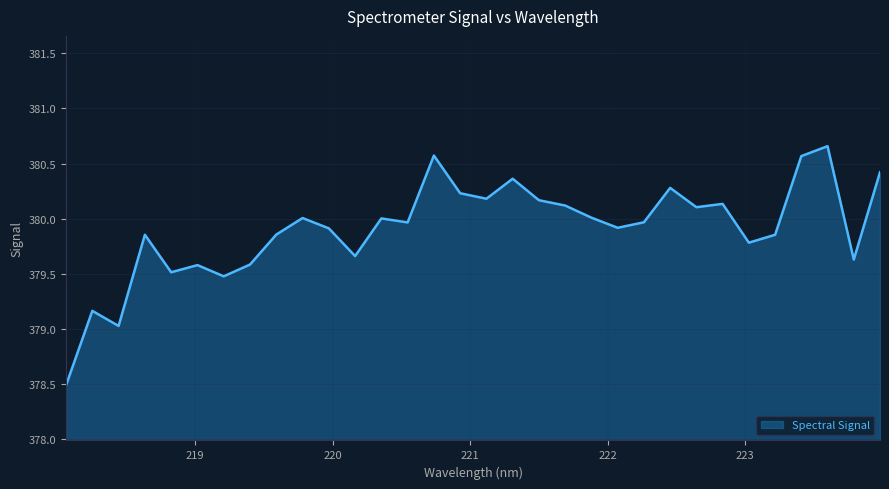

What is the difference between the maximum and minimum values?

2.2